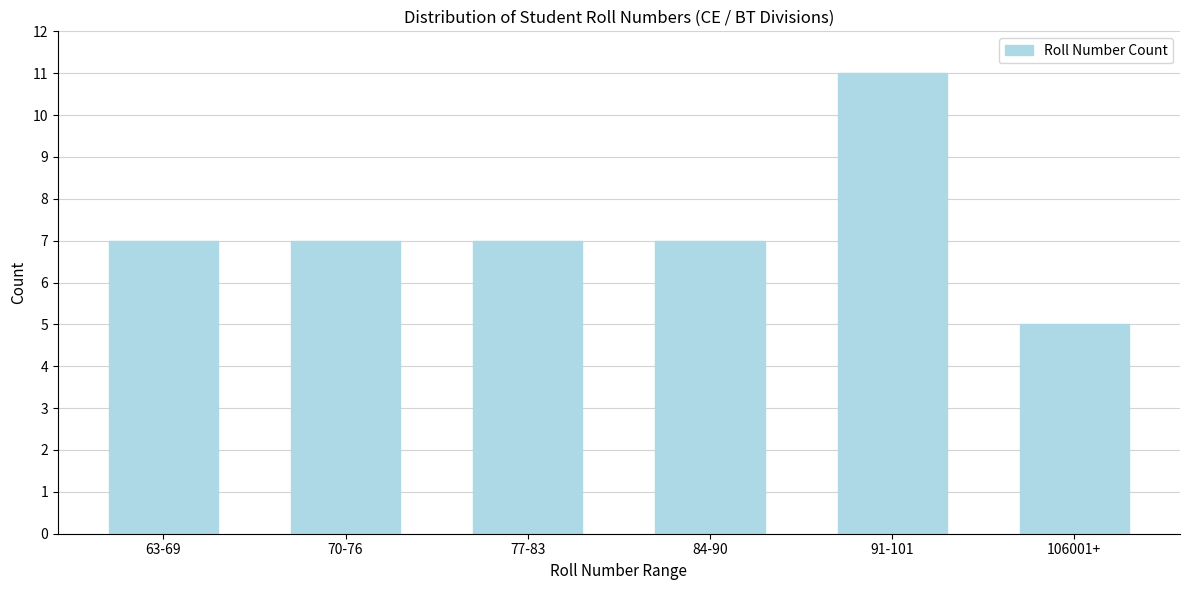

Reading left to right, what are all the values shown in this chart?

7	7	7	7	11	5